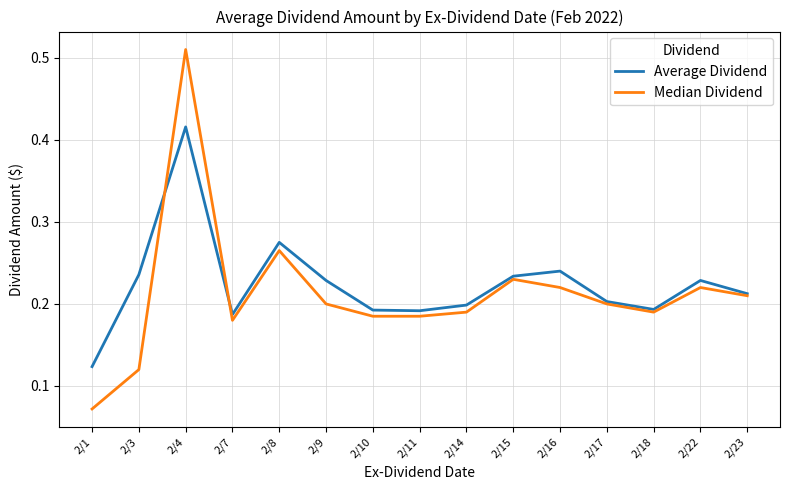

Which series has the largest range (max minus min)?

Median Dividend